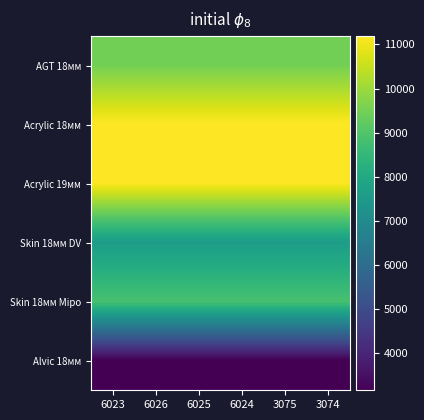

Reading left to right, extract all data points from this chart.

AGT 18мм: 6023=9480.1	6026=9480.1	6025=9480.1	6024=9480.1	3075=9480.1	3074=9480.1
Acrylic 18мм: 6023=11188.2	6026=11188.2	6025=11188.2	6024=11188.2	3075=11188.2	3074=11188.2
Acrylic 19мм: 6023=11188.2	6026=11188.2	6025=11188.2	6024=11188.2	3075=11188.2	3074=11188.2
Skin 18мм DV: 6023=7596.5	6026=7596.5	6025=7596.5	6024=7596.5	3075=7596.5	3074=7596.5
Skin 18мм Miро: 6023=8856.7	6026=8856.7	6025=8856.7	6024=8856.7	3075=8856.7	3074=8856.7
Alvic 18мм: 6023=3157.9	6026=3157.9	6025=3157.9	6024=3157.9	3075=3157.9	3074=3157.9